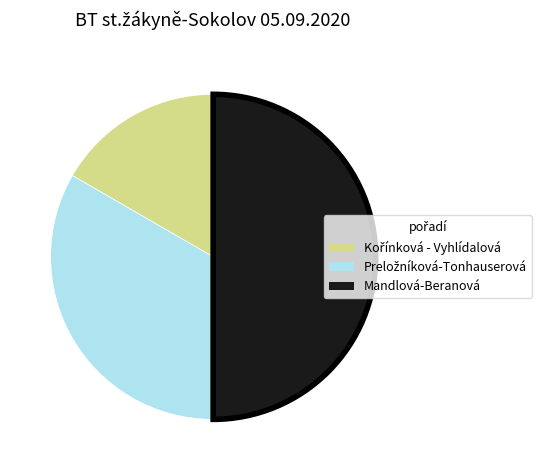

Is it true that Mandlová-Beranová is 38% of the pie?

False